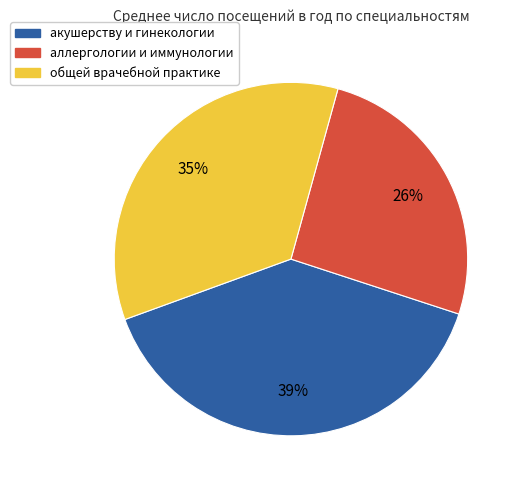

Is there any slice that represents more than half of the pie?

No